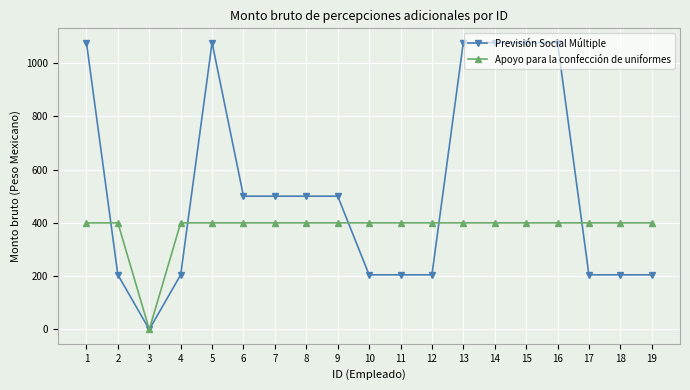

Where is the first local maximum for Previsión Social Múltiple?

5